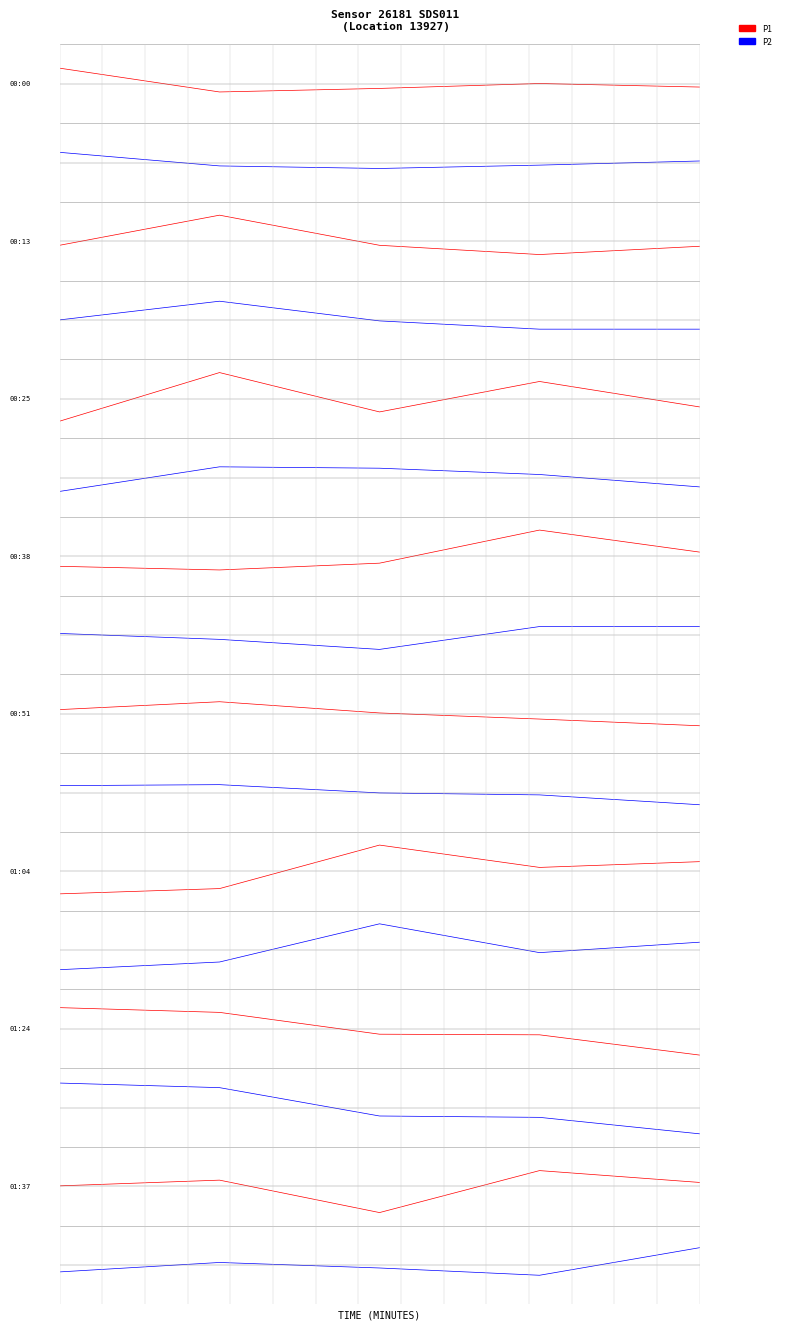

Is the value of P2 at 0 greater than the value of P1 at 4?

No